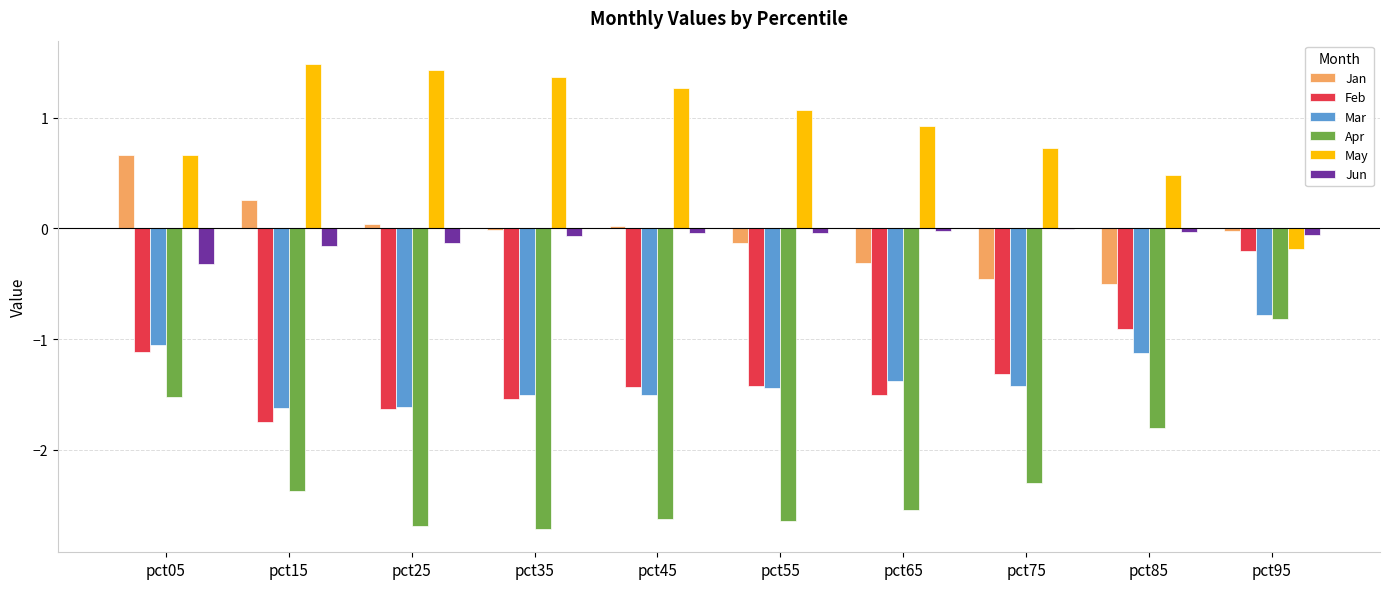

What is the maximum value for Apr?

-0.8